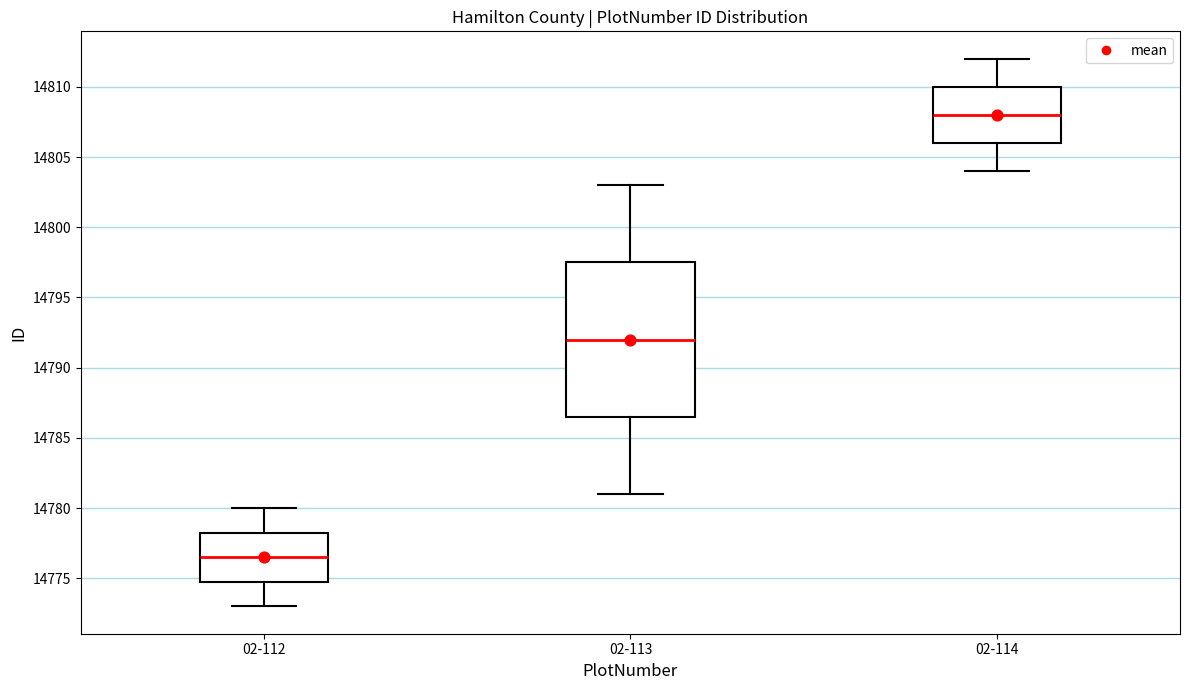

Comparing the boxes themselves (not the whiskers), which one is the tallest?

02-113